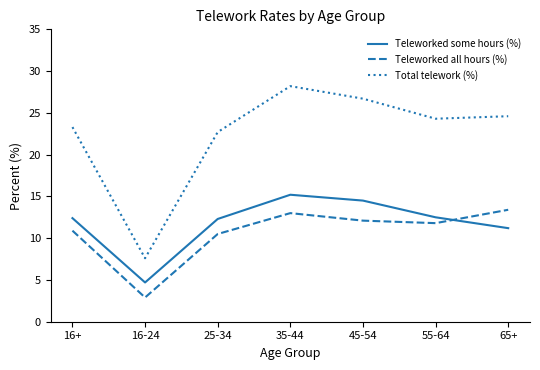

What is the difference between the second highest and second lowest values in the Teleworked some hours (%) series?

3.3